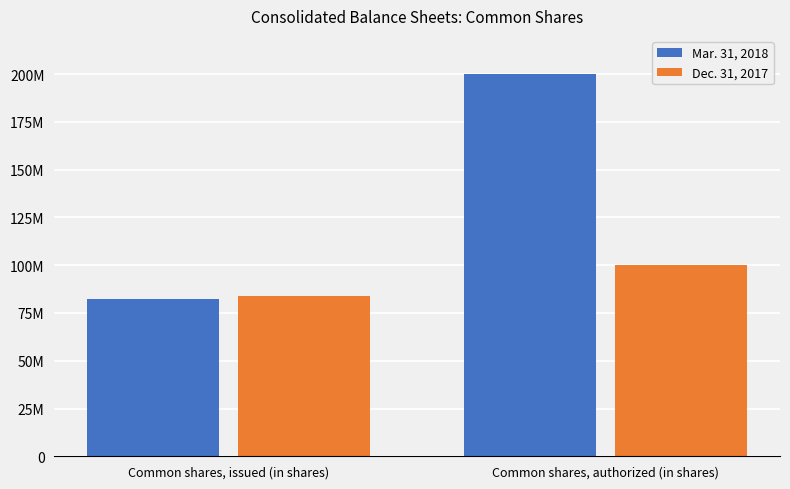

What is the label of the 1st bar from the right?

Common shares, authorized (in shares)